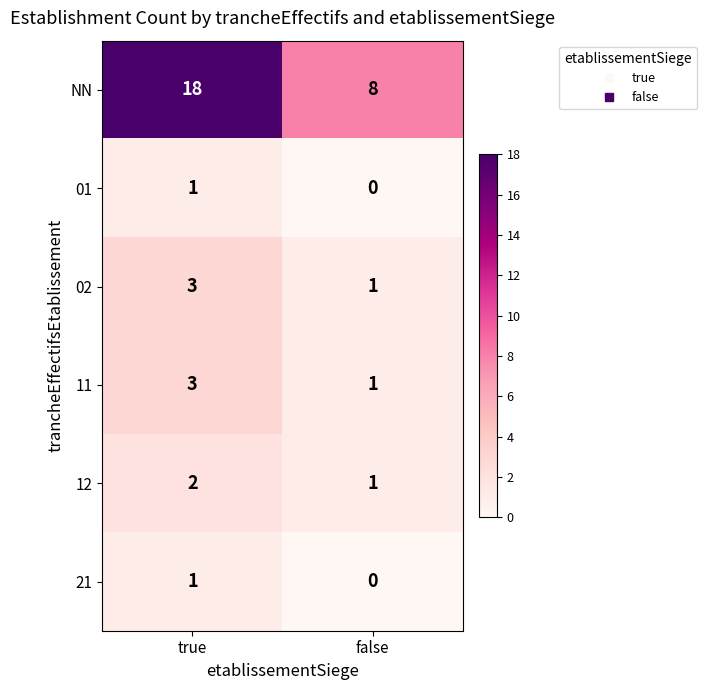

Which series has the largest range (max minus min)?

NN